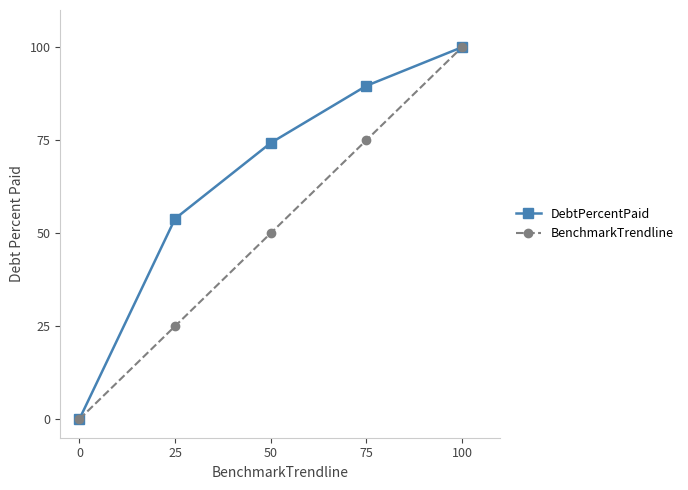

True or false: DebtPercentPaid has more than 0 interior local peaks.

False